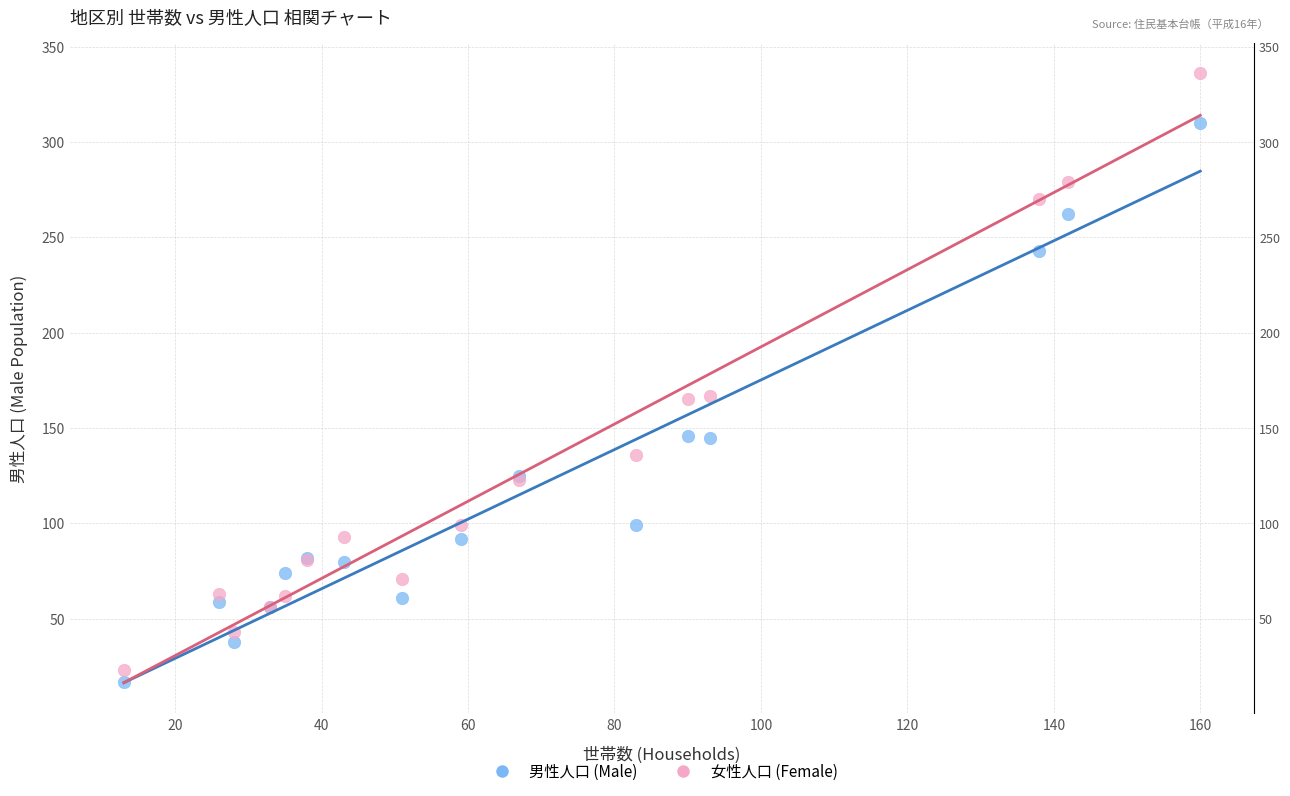

Which series has the widest spread of Y values?

女性人口 (Female)